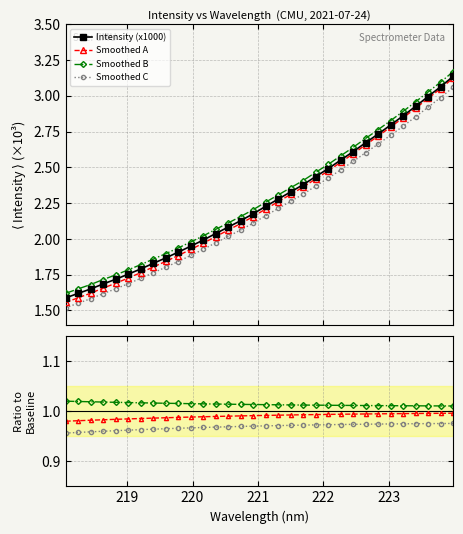

True or false: there are more than 1 points higher than both neighbors.

False